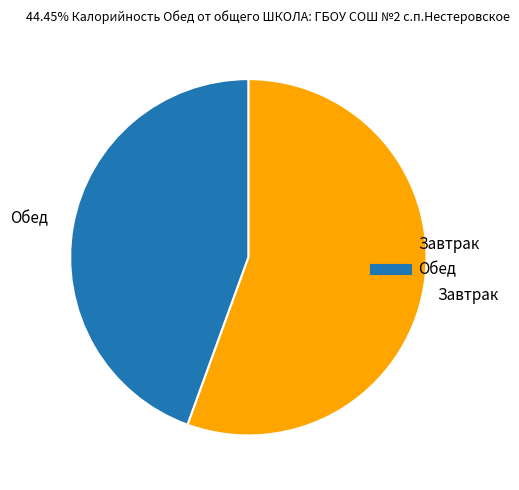

Is there any slice that represents more than half of the pie?

Yes